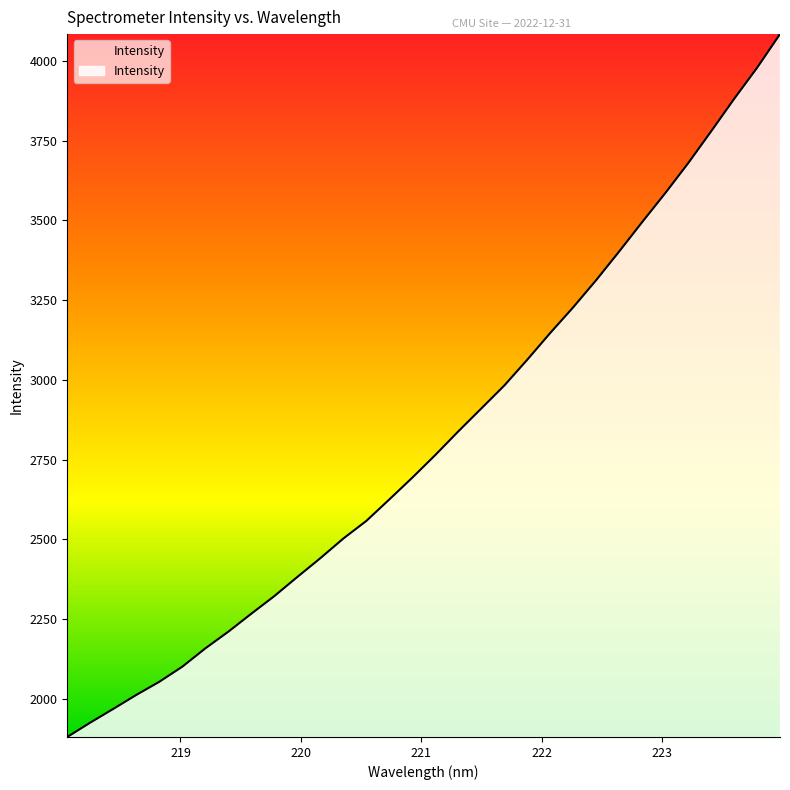

What is the greatest value displayed?

4083.4